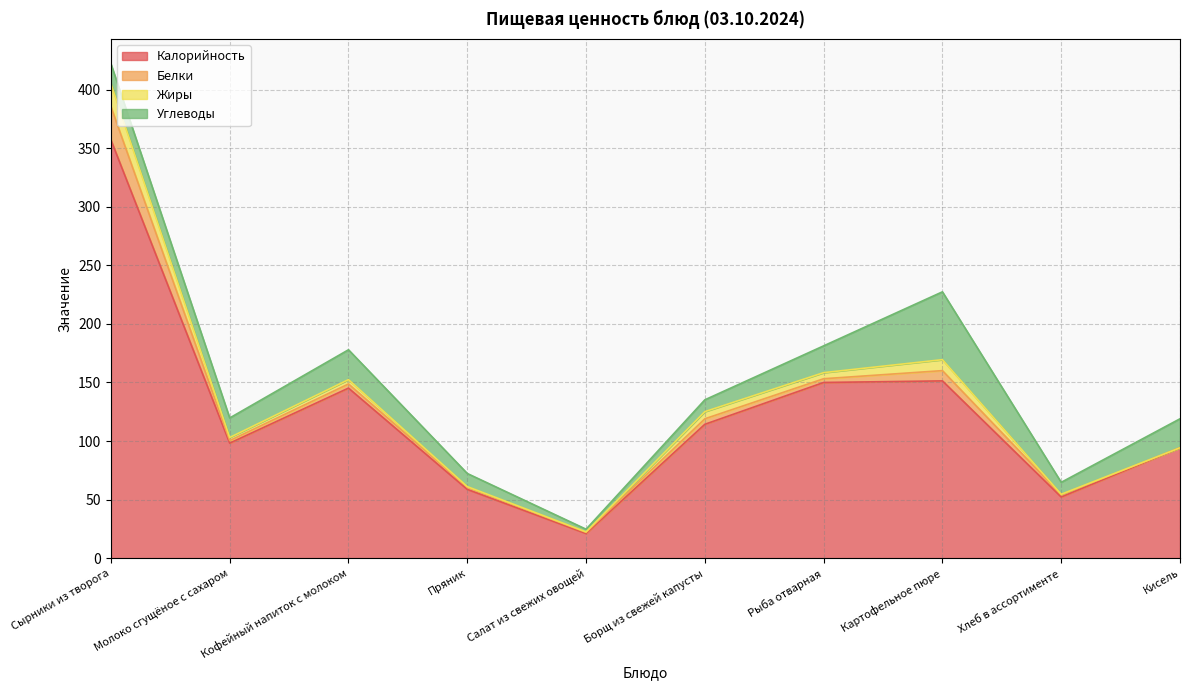

Which series has the widest spread of values?

Калорийность